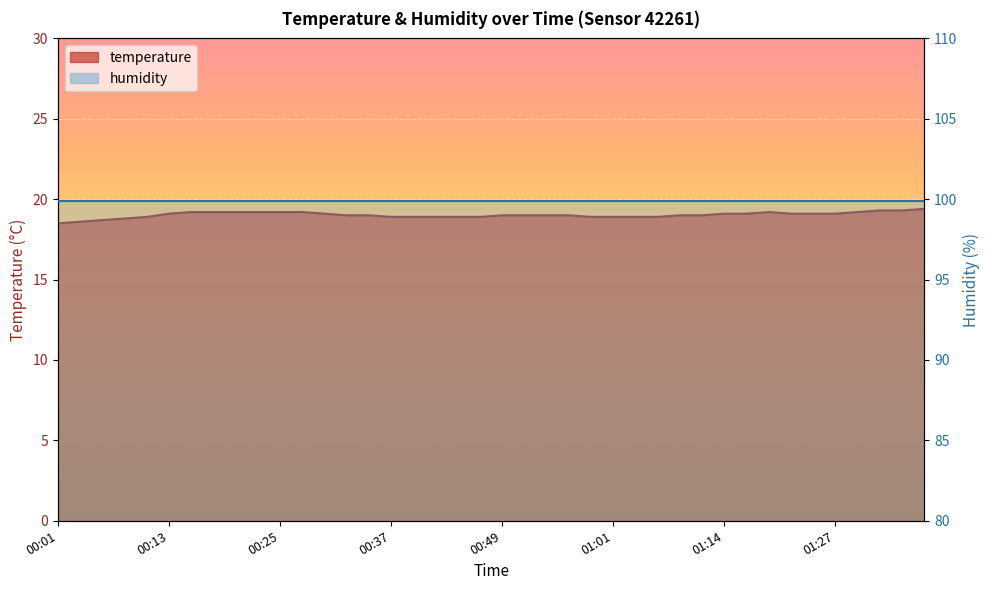

The value at 00:20 is 4.9. True or false?

False